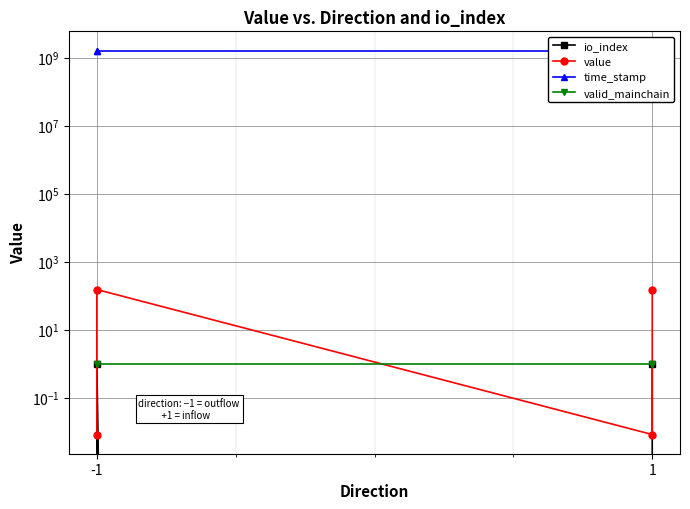

How many lines are shown in the chart?

4